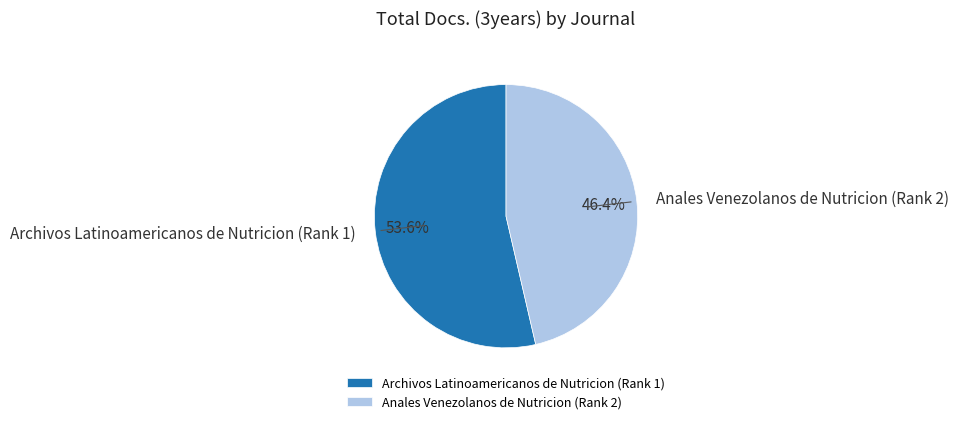

Which category has the biggest portion of the pie?

Archivos Latinoamericanos de Nutricion (Rank 1)